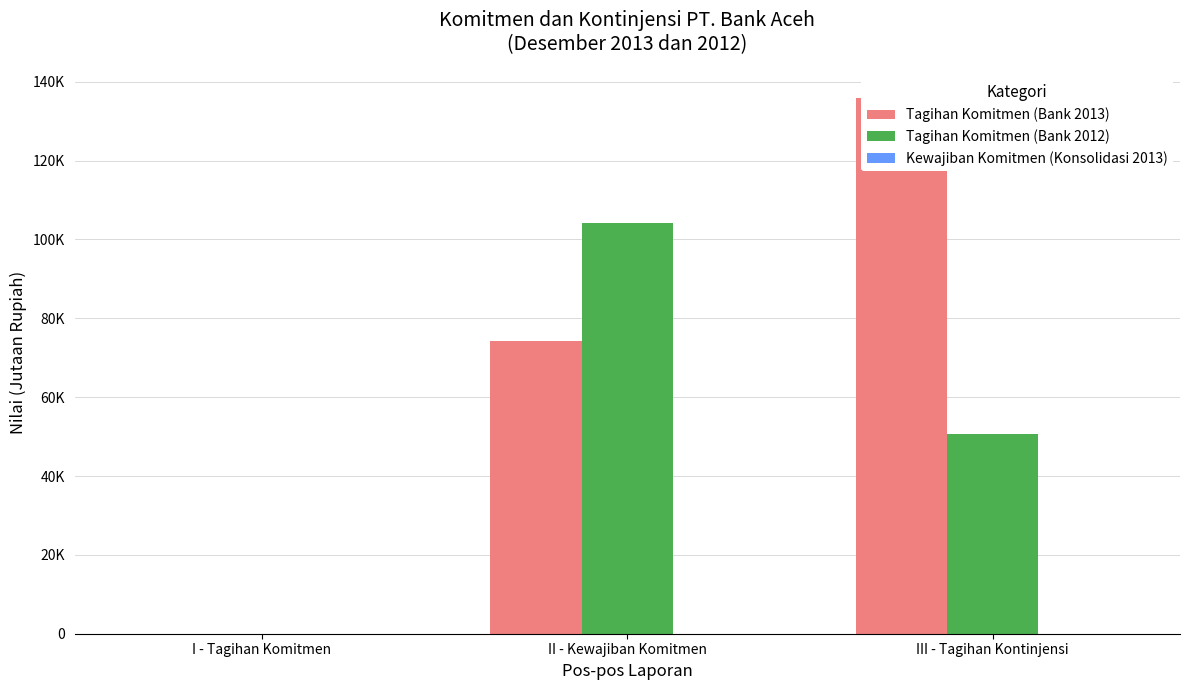

Reading left to right, transcribe all the data shown in this chart.

Tagihan Komitmen (Bank 2013): 0	74279	135928
Tagihan Komitmen (Bank 2012): 0	104107	50568
Kewajiban Komitmen (Konsolidasi 2013): 0	0	0